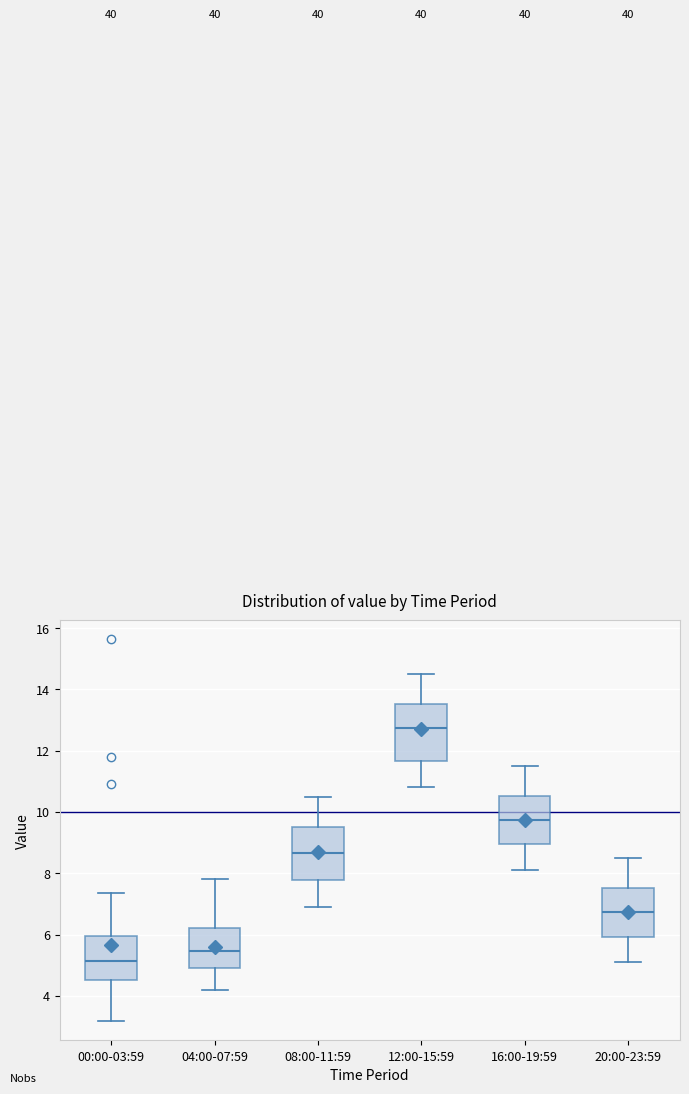

Reading left to right, read every box against the y-axis: the position of its median line, the range the box covers, and the ends of its whiskers. The values are not printed on the chart, so give them approximately, as read against the axis.

00:00-03:59: median 5.2, box 4.6 to 6.0, whiskers 3.2 to 7.4
04:00-07:59: median 5.4, box 5.0 to 6.2, whiskers 4.2 to 7.8
08:00-11:59: median 8.6, box 7.8 to 9.6, whiskers 7.0 to 10.6
12:00-15:59: median 12.8, box 11.6 to 13.6, whiskers 10.8 to 14.6
16:00-19:59: median 9.8, box 9.0 to 10.6, whiskers 8.2 to 11.6
20:00-23:59: median 6.8, box 6.0 to 7.6, whiskers 5.2 to 8.6